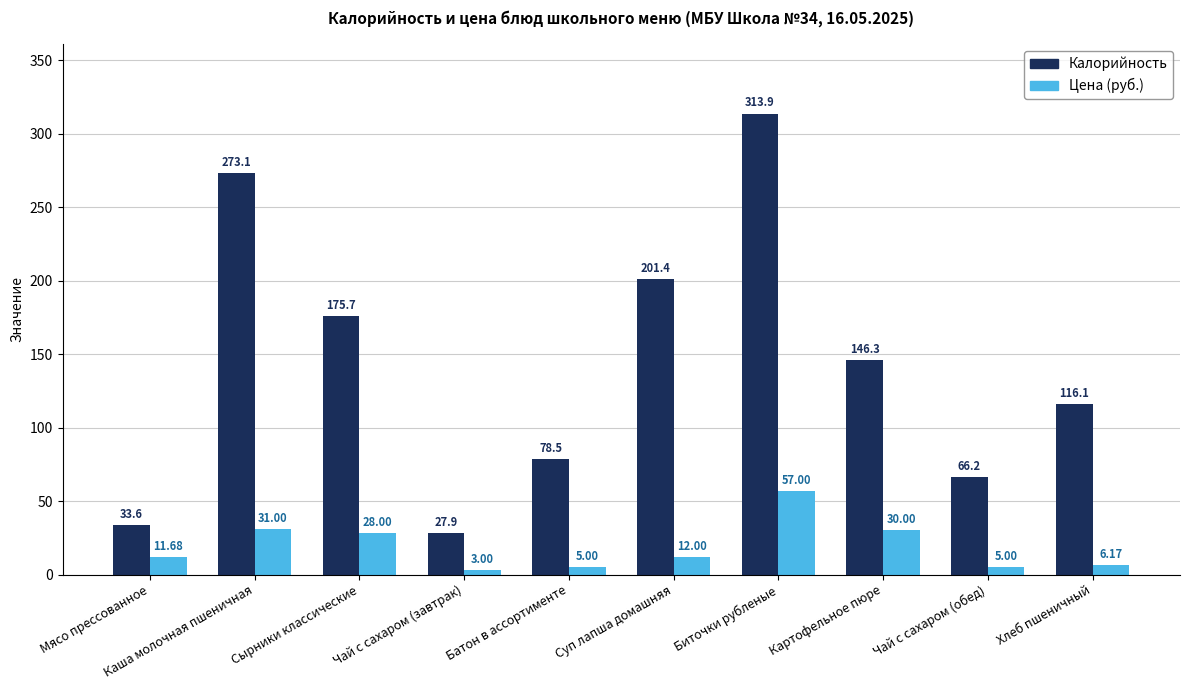

What is the label of the 8th bar from the left?

Картофельное пюре